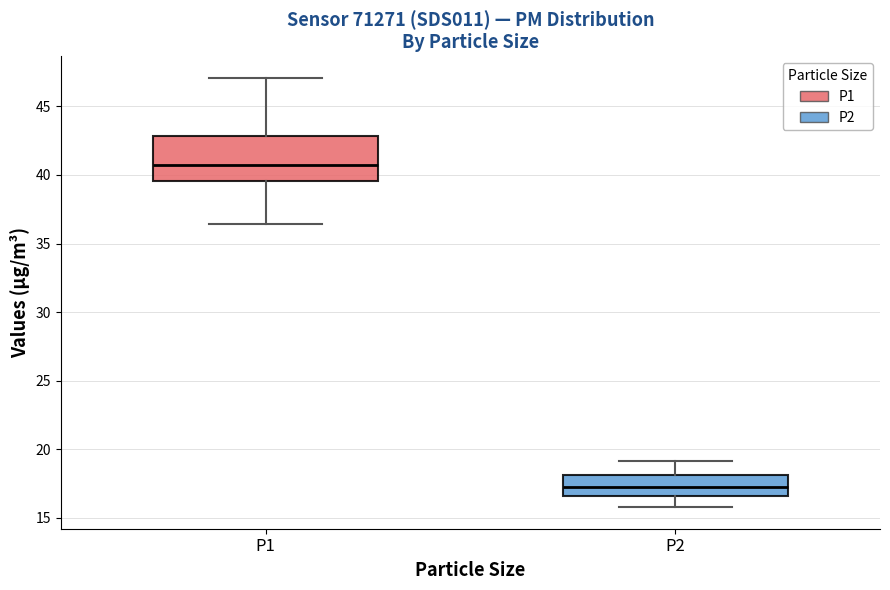

Reading left to right, read every box against the y-axis: the position of its median line, the range the box covers, and the ends of its whiskers. The values are not printed on the chart, so give them approximately, as read against the axis.

P1: median 41.0, box 39.5 to 43.0, whiskers 36.5 to 47.0
P2: median 17.0, box 16.5 to 18.0, whiskers 16.0 to 19.0